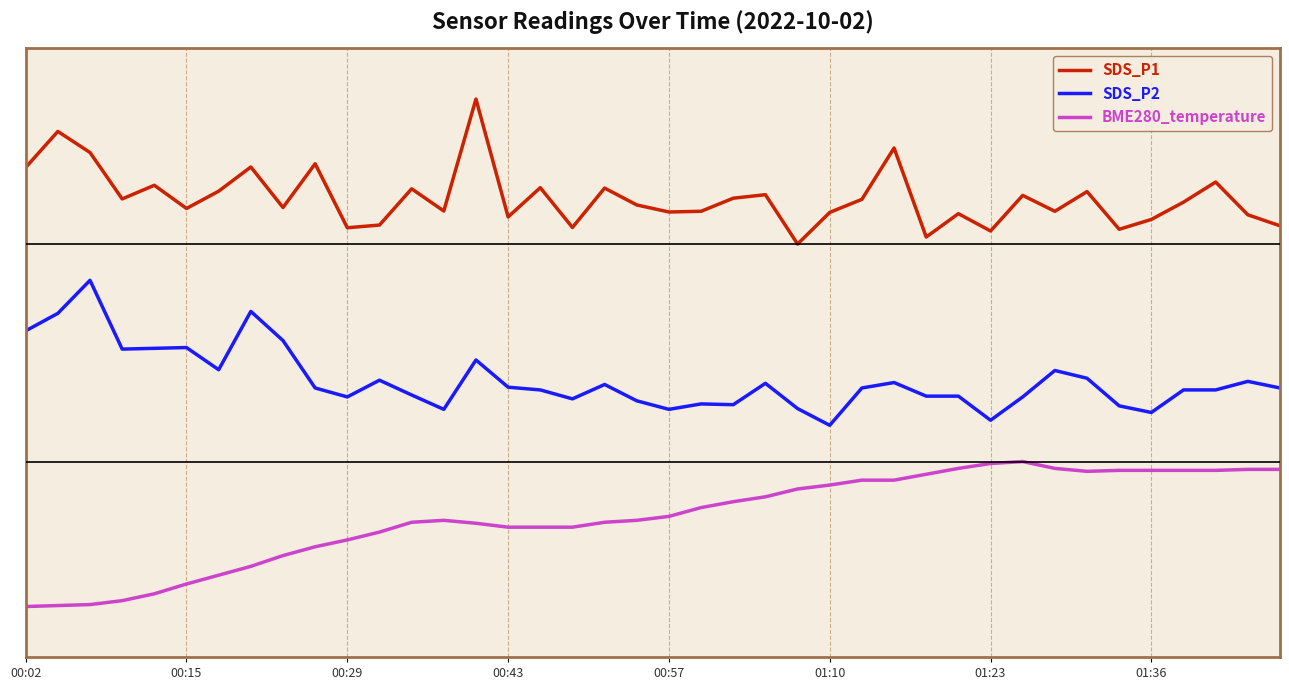

Reading right to left, extract all data points from this chart.

SDS_P1: 1.8	1.9	2.4	2.1	1.8	1.7	2.2	2.0	2.2	1.7	1.9	1.6	2.8	2.1	1.9	1.5	2.2	2.1	2.0	1.9	2.0	2.3	1.7	2.3	1.9	3.5	2.0	2.3	1.8	1.7	2.6	2.0	2.6	2.2	2.0	2.3	2.1	2.8	3.1	2.6
SDS_P2: -0.5	-0.4	-0.5	-0.5	-0.8	-0.7	-0.4	-0.2	-0.6	-0.9	-0.6	-0.6	-0.4	-0.5	-1.0	-0.8	-0.4	-0.7	-0.7	-0.8	-0.7	-0.4	-0.6	-0.5	-0.5	-0.1	-0.8	-0.6	-0.4	-0.6	-0.5	0.2	0.6	-0.2	0.1	0.1	0.1	1.0	0.5	0.3
BME280_temperature: -1.6	-1.6	-1.6	-1.6	-1.6	-1.6	-1.6	-1.6	-1.5	-1.5	-1.6	-1.7	-1.8	-1.8	-1.8	-1.9	-2.0	-2.1	-2.1	-2.3	-2.3	-2.3	-2.4	-2.4	-2.4	-2.4	-2.3	-2.3	-2.5	-2.6	-2.7	-2.8	-2.9	-3.1	-3.2	-3.3	-3.4	-3.5	-3.5	-3.5